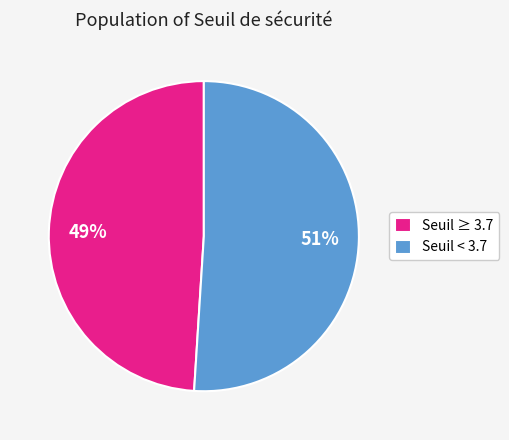

Which has a higher value, Seuil ≥ 3.7 or Seuil < 3.7?

Seuil < 3.7